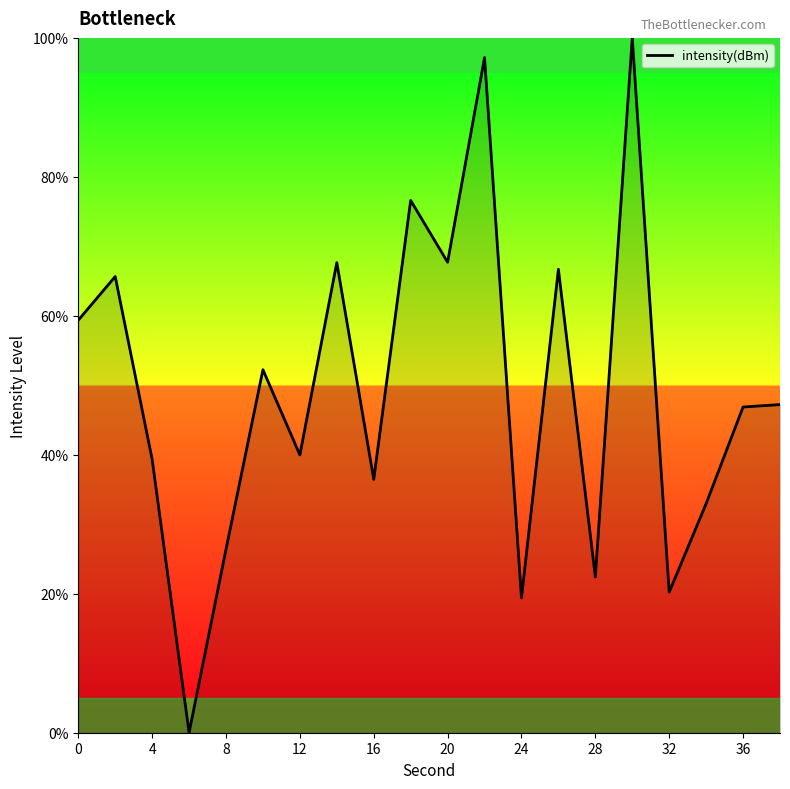

What is the difference between the maximum and minimum values?

100.0